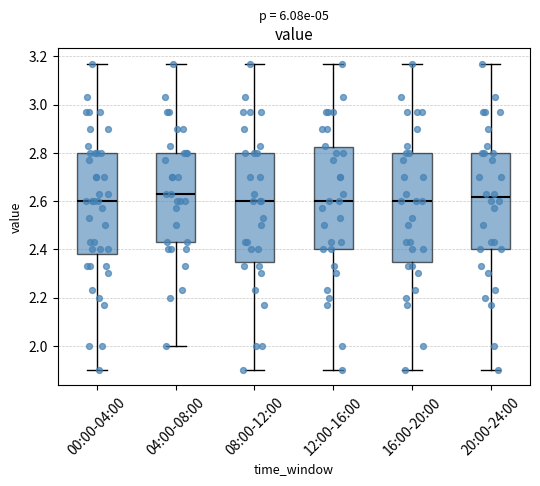

Where does the median line of the box for 00:00-04:00 sit on the y-axis? The values are not printed on the chart, so give them approximately, as read against the axis.

2.60